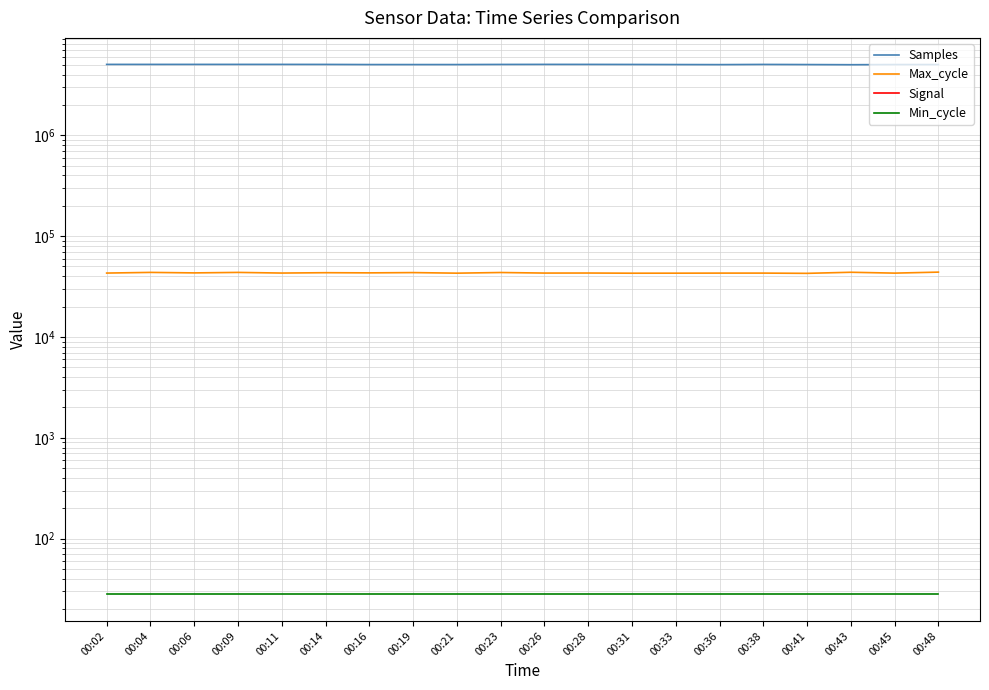

What is the sum of all Max_cycle values?

864597